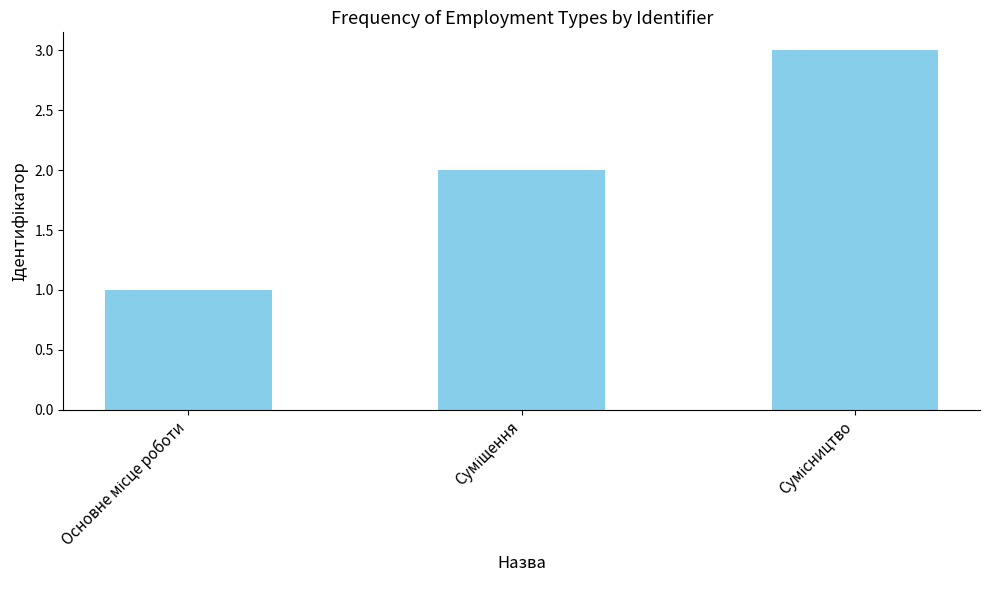

Does the chart contain any negative values?

No